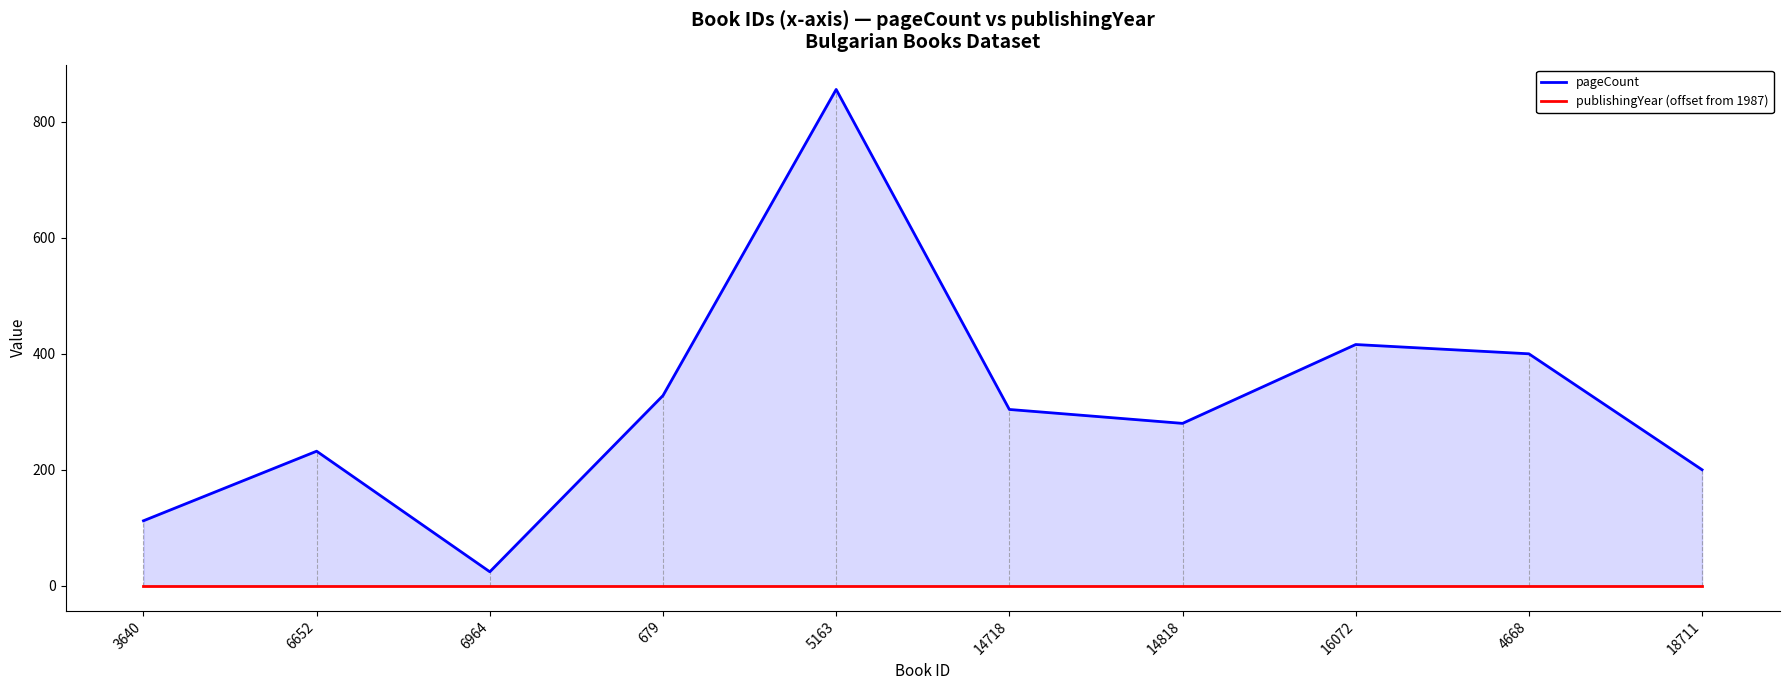

Which series has the largest total across all categories?

pageCount